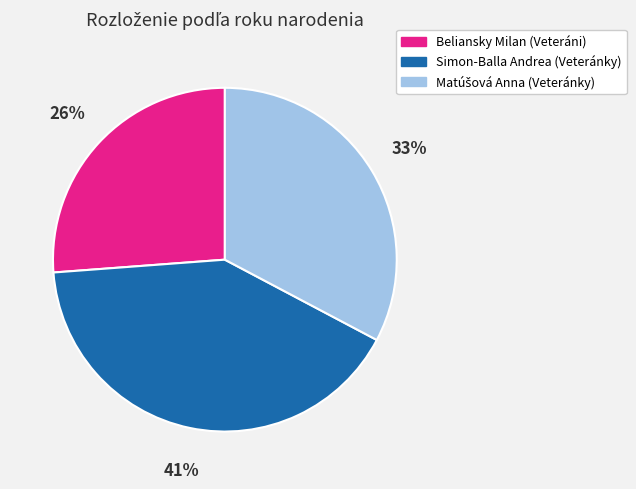

To the nearest percent, what percentage of the pie is Simon-Balla Andrea (Veteránky)?

41%